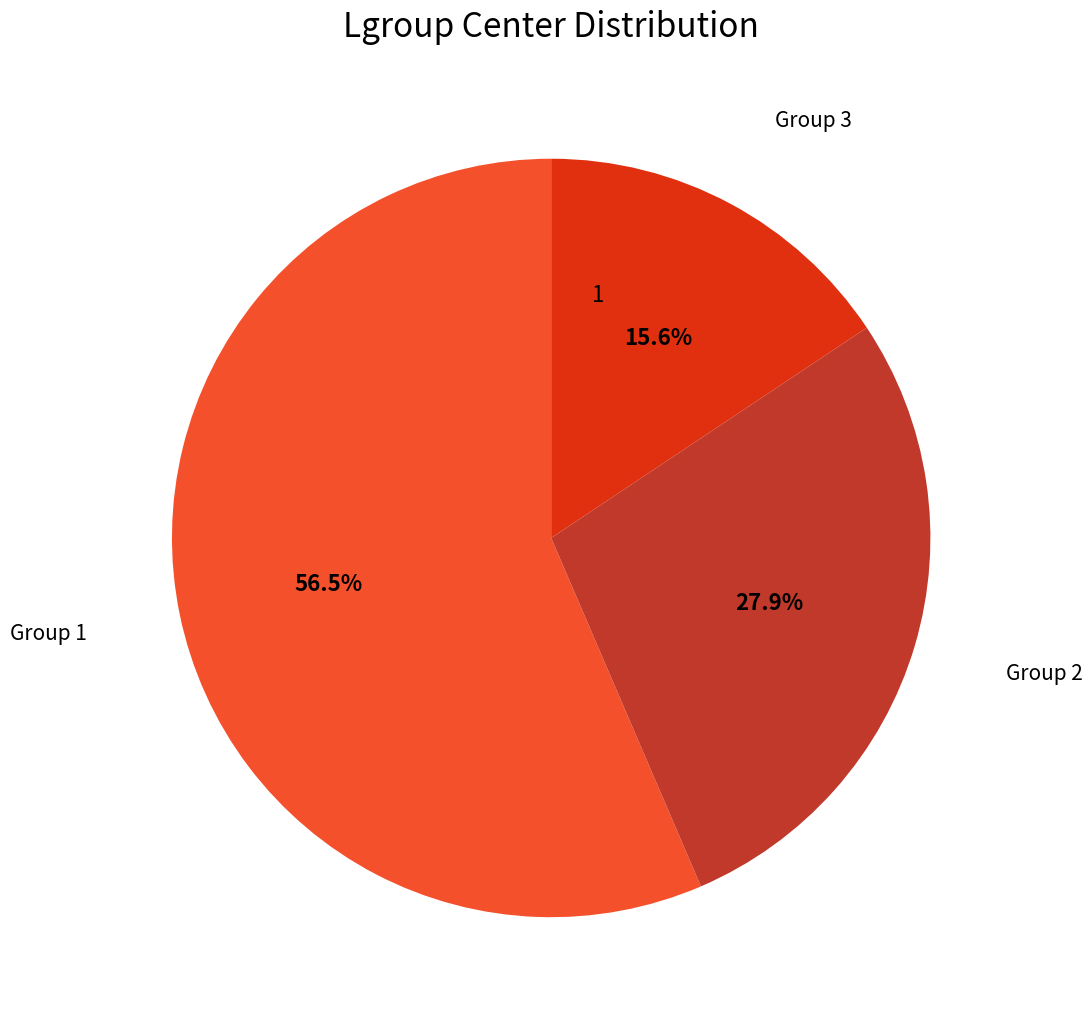

Is there any slice that represents more than half of the pie?

Yes